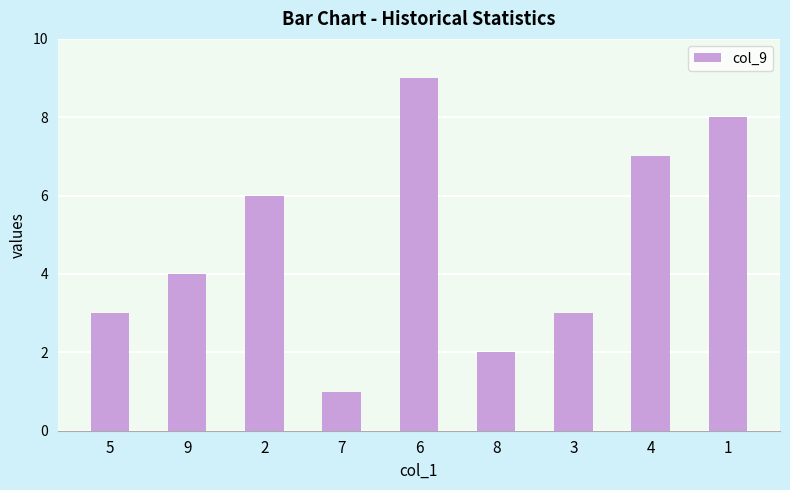

What is the ratio of the value at 4 to the value at 6?

0.8